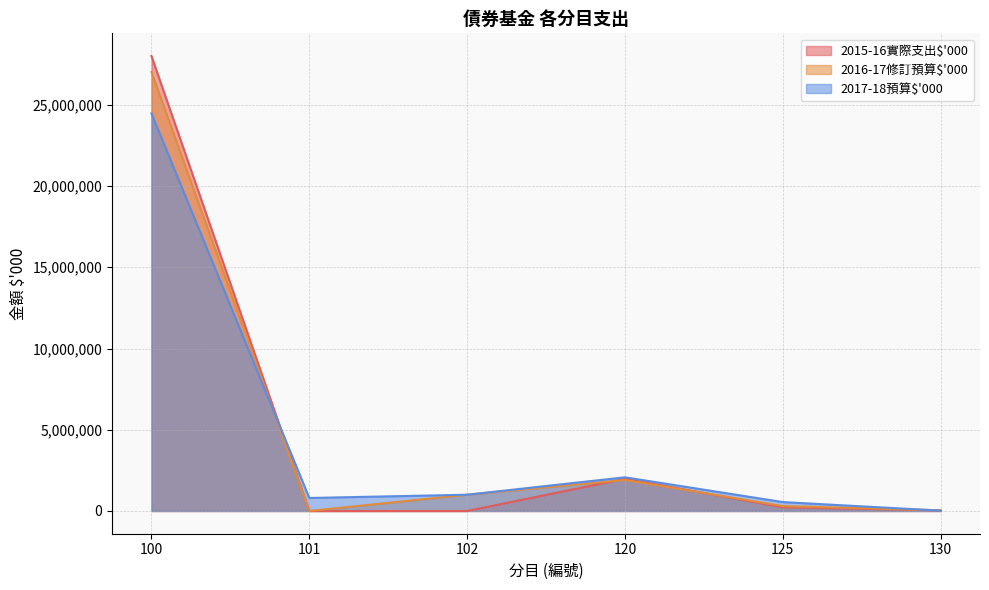

At which label does 2017-18預算$'000 reach its peak?

100